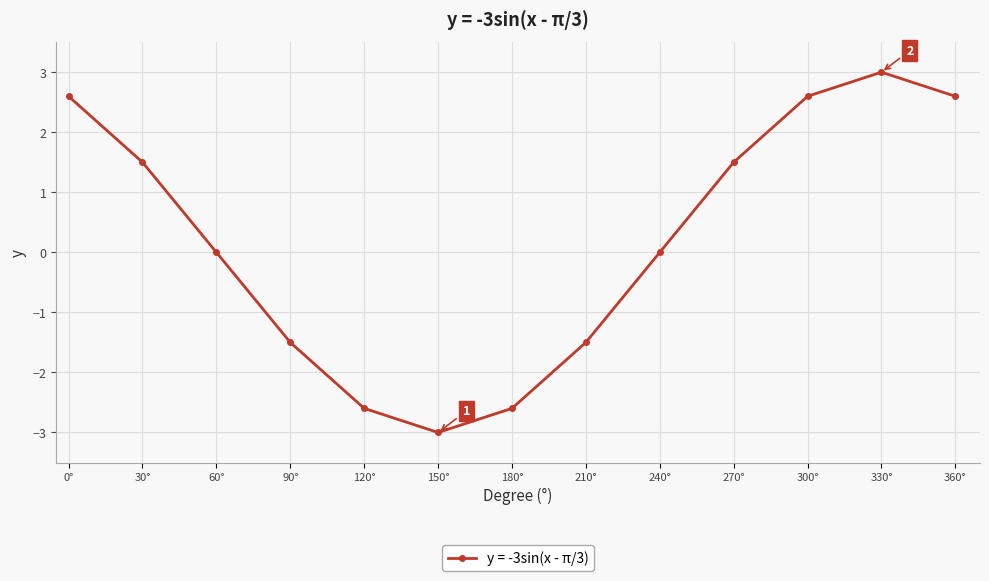

Approximately how many times larger is the value at 300° compared to 30°?

1.7